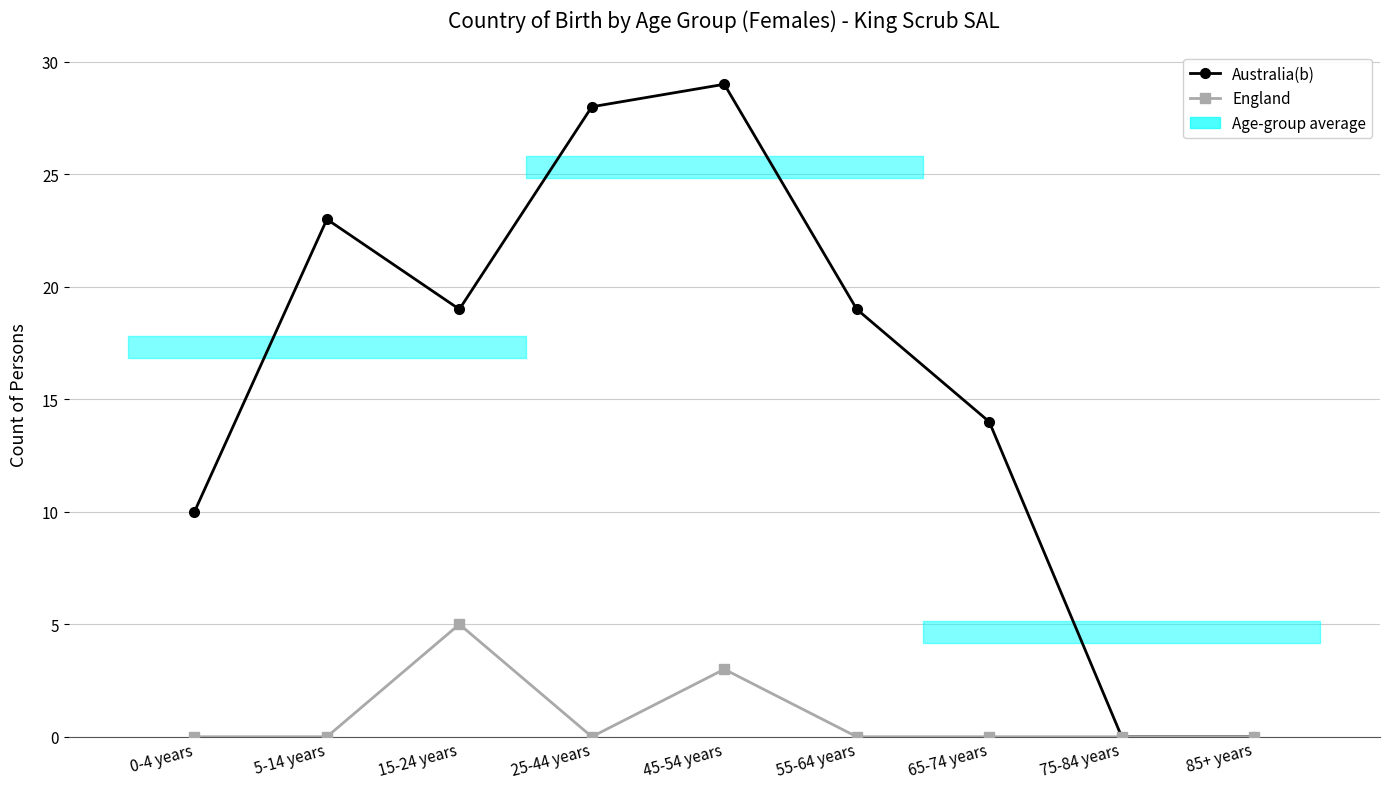

How many data points in Australia(b) are less than 19?

4